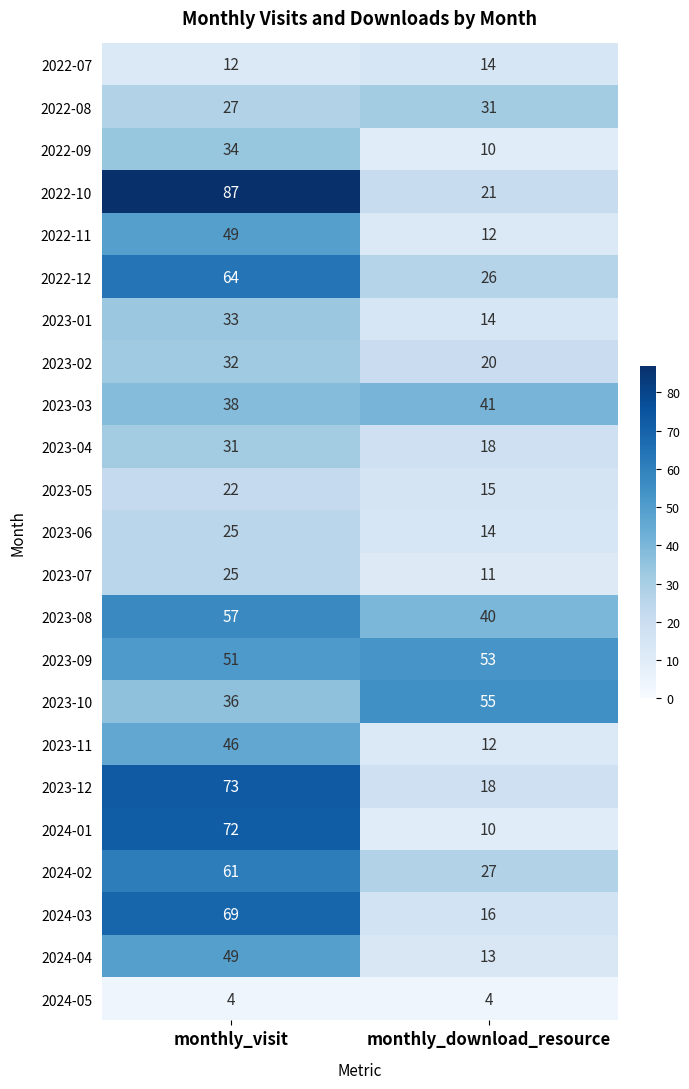

What is the spread (max minus min) of values at monthly_visit?

83